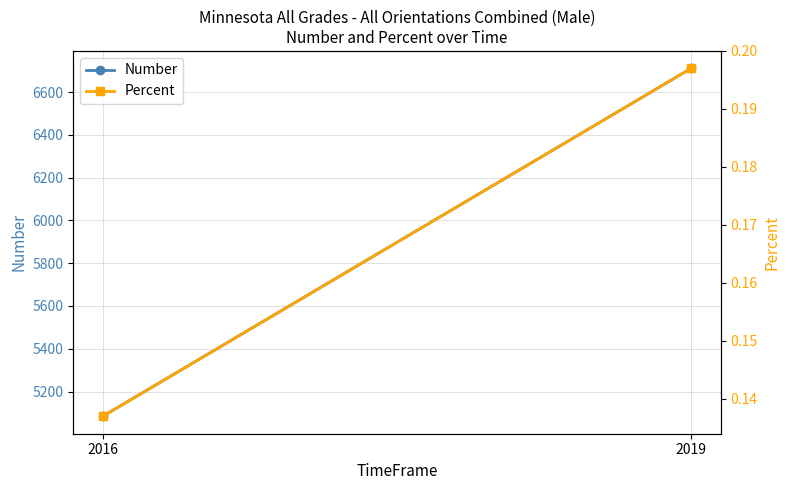

Which category has the lowest value in the Percent series?

2016